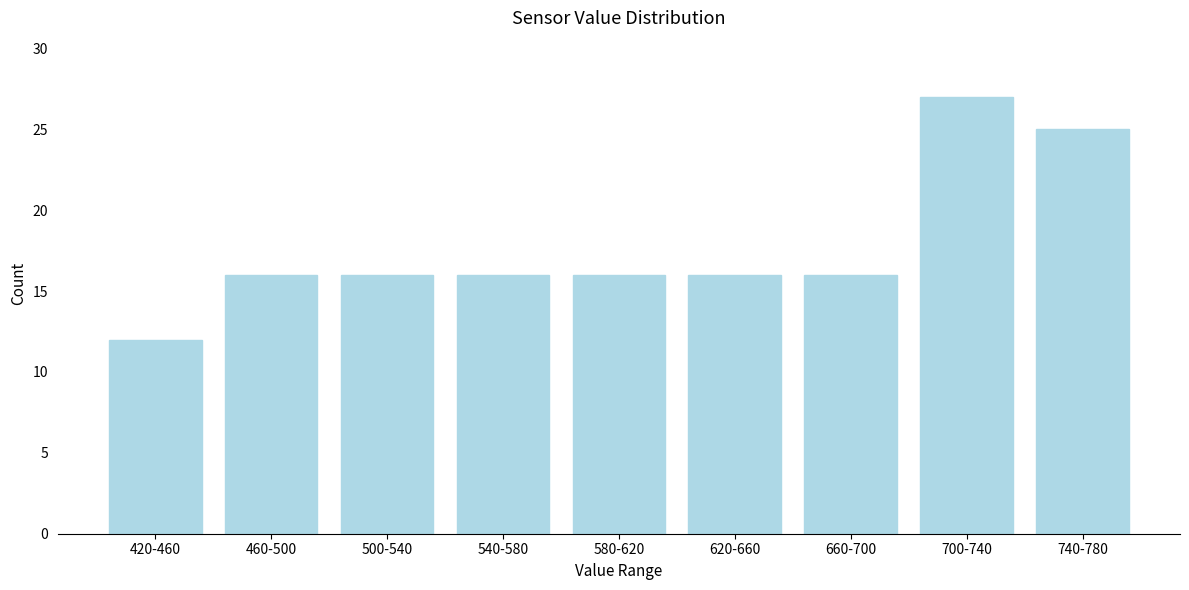

Reading left to right, transcribe all the data shown in this chart.

420-460=12	460-500=16	500-540=16	540-580=16	580-620=16	620-660=16	660-700=16	700-740=27	740-780=25